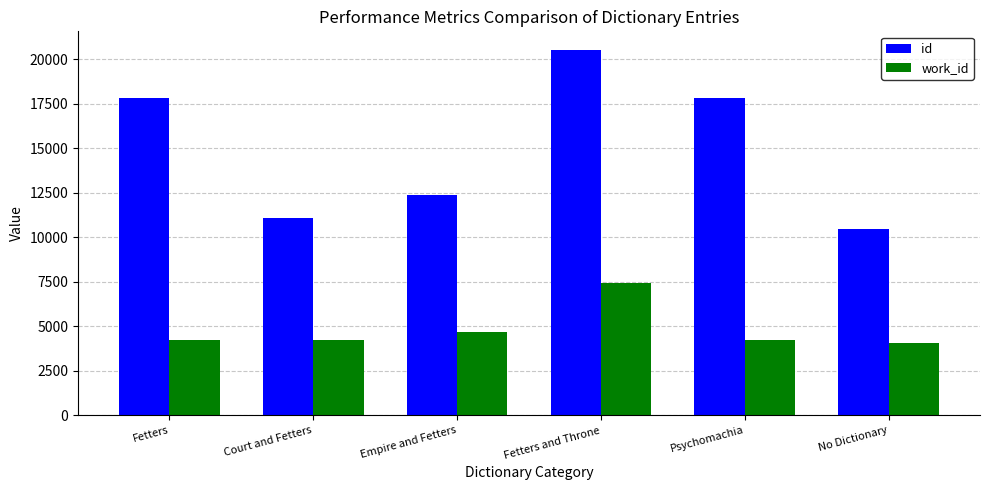

What is the sum of the id values at Fetters and Psychomachia?

35628